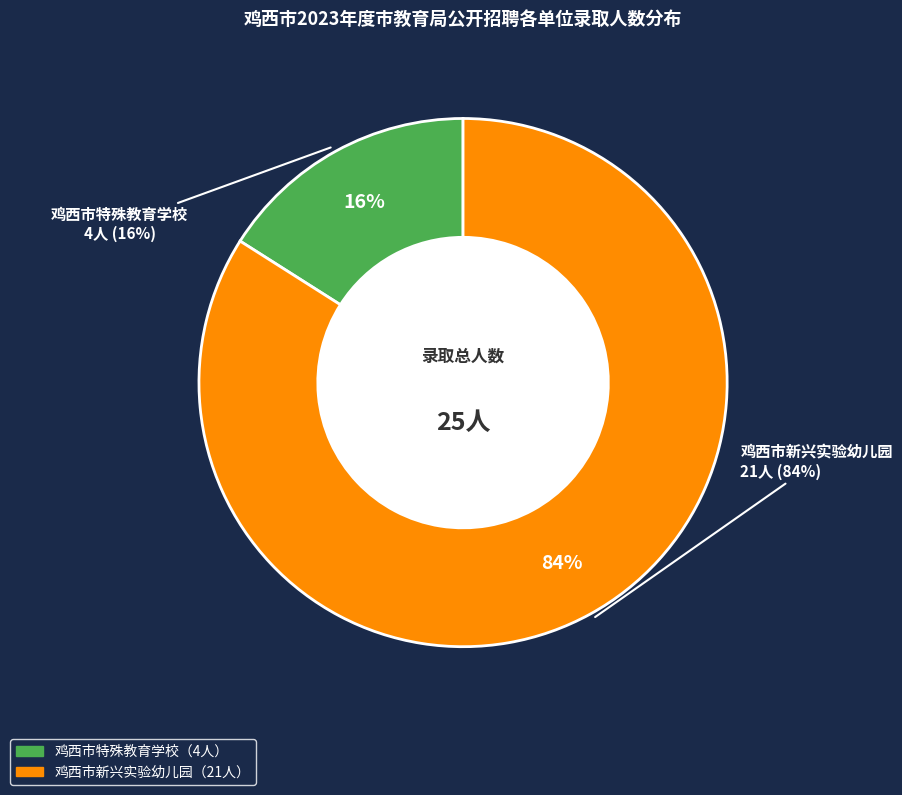

Which slice is the largest?

鸡西市新兴实验幼儿园